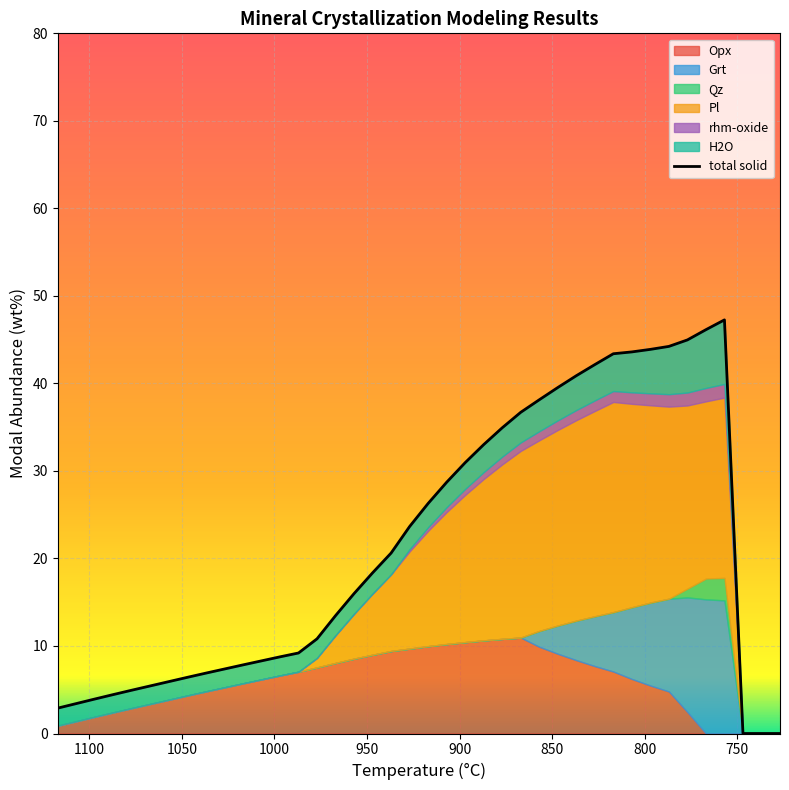

How many intersections are there between Opx and H2O?

2